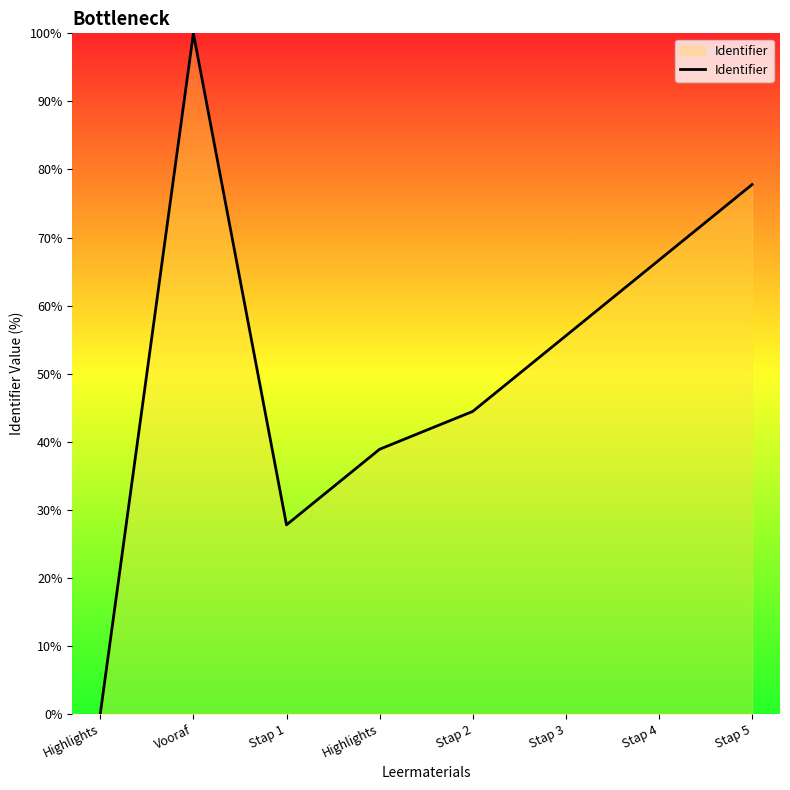

How many values exceed 55?

4